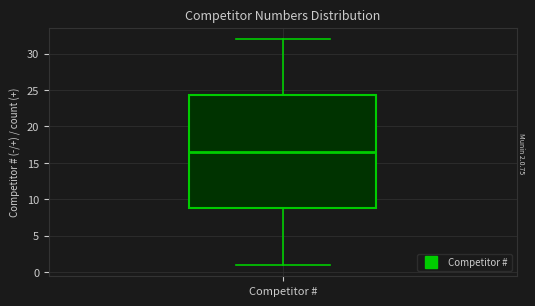

Read this box plot against the y-axis: the position of the median line, the range covered by the box, and the ends of both whiskers. The values are not printed on the chart, so give them approximately, as read against the axis.

median 16.5, box 9.0 to 24.5, whiskers 1.0 to 32.0